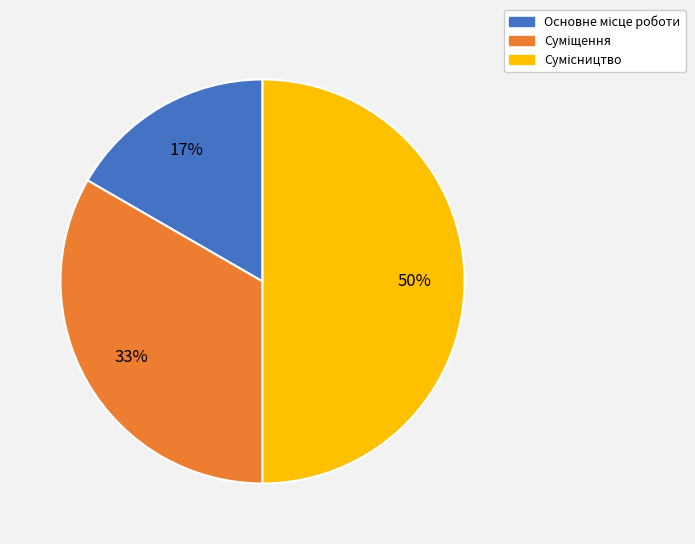

How many slices are in this pie chart?

3